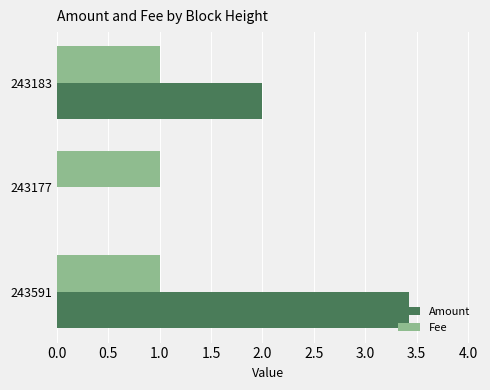

Read the Amount value at 243591.

3.4